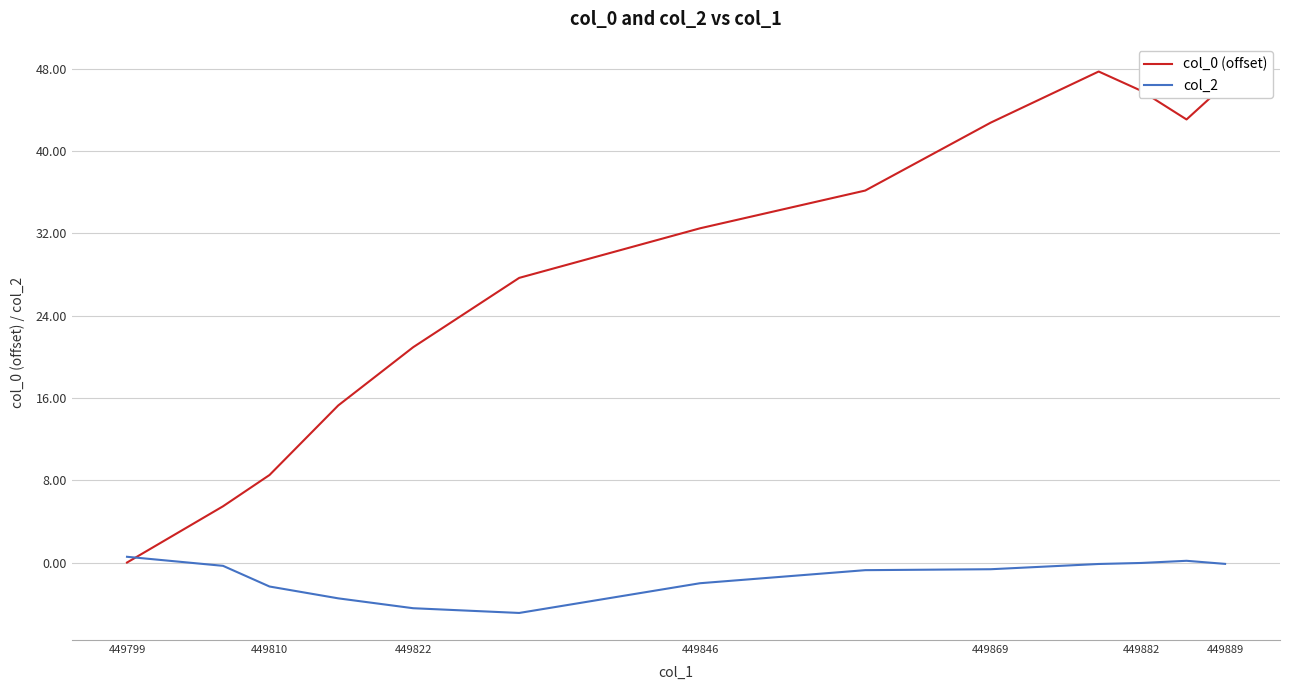

What is the highest value of the col_0 (offset) series?

47.7